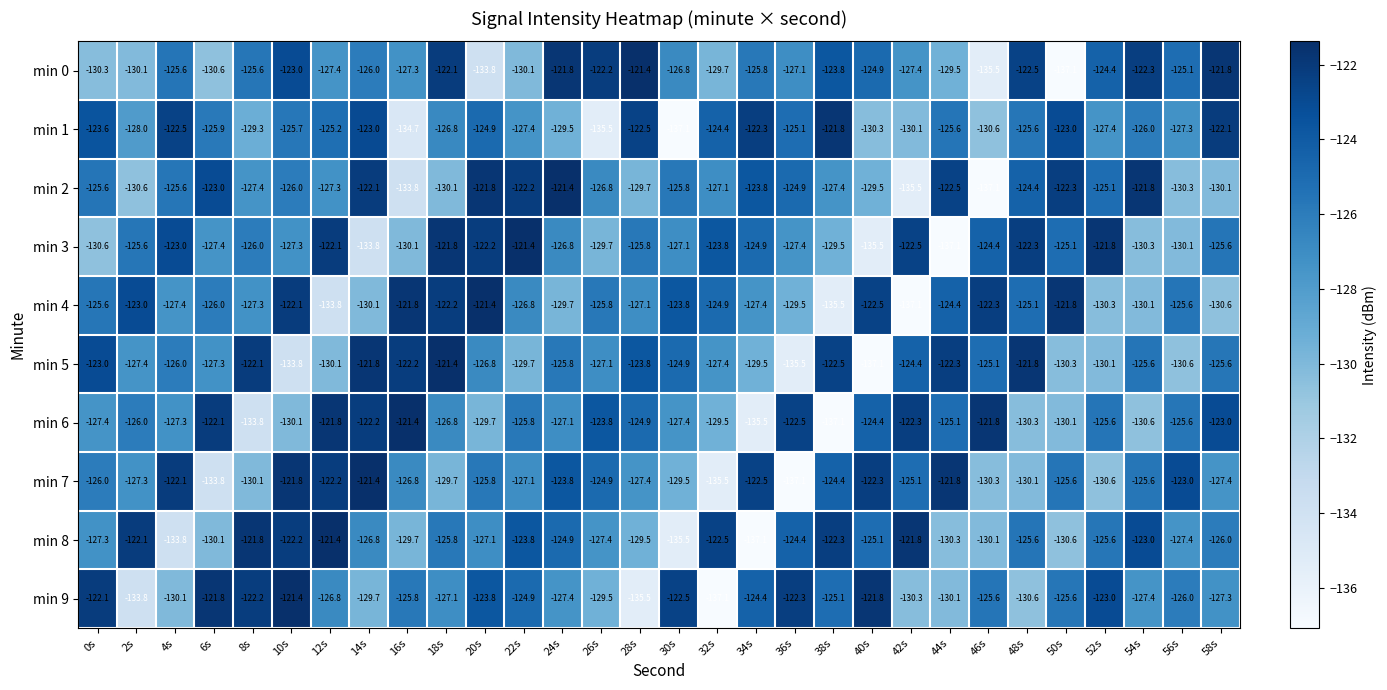

True or false: min 8 has a value of -219.4 at 24s.

False